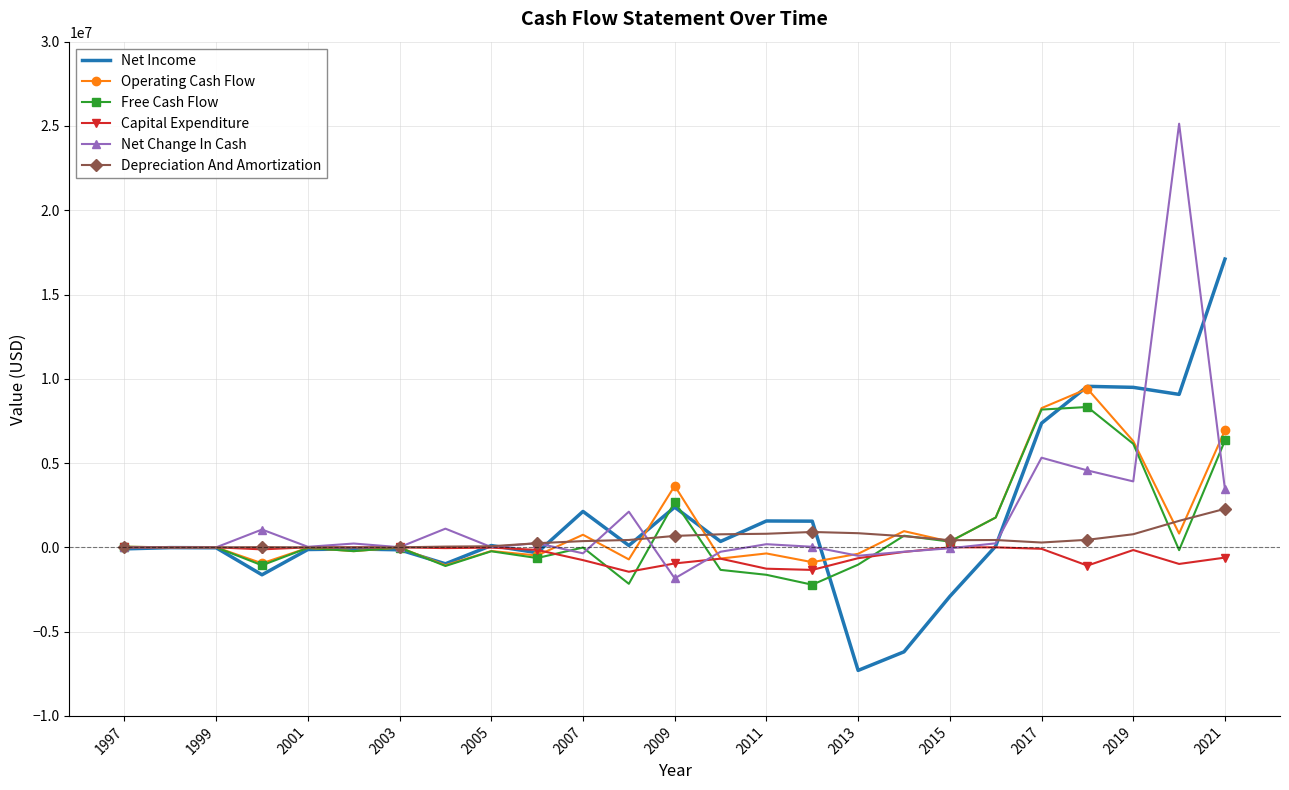

What is the lowest value of the Net Change In Cash series?

-1841478